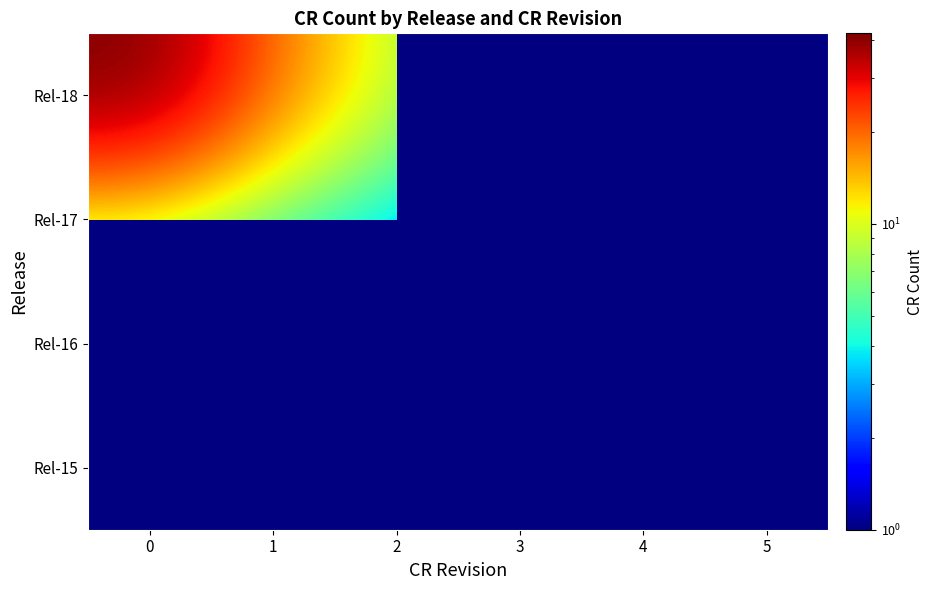

What is the spread (max minus min) of values at 0?

37.0